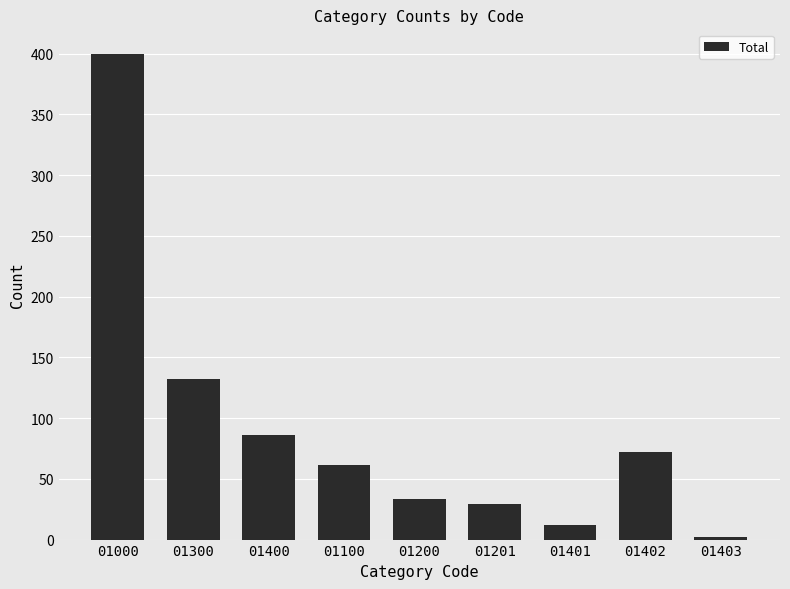

What is the ratio of the value at 01403 to the value at 01200?

0.1